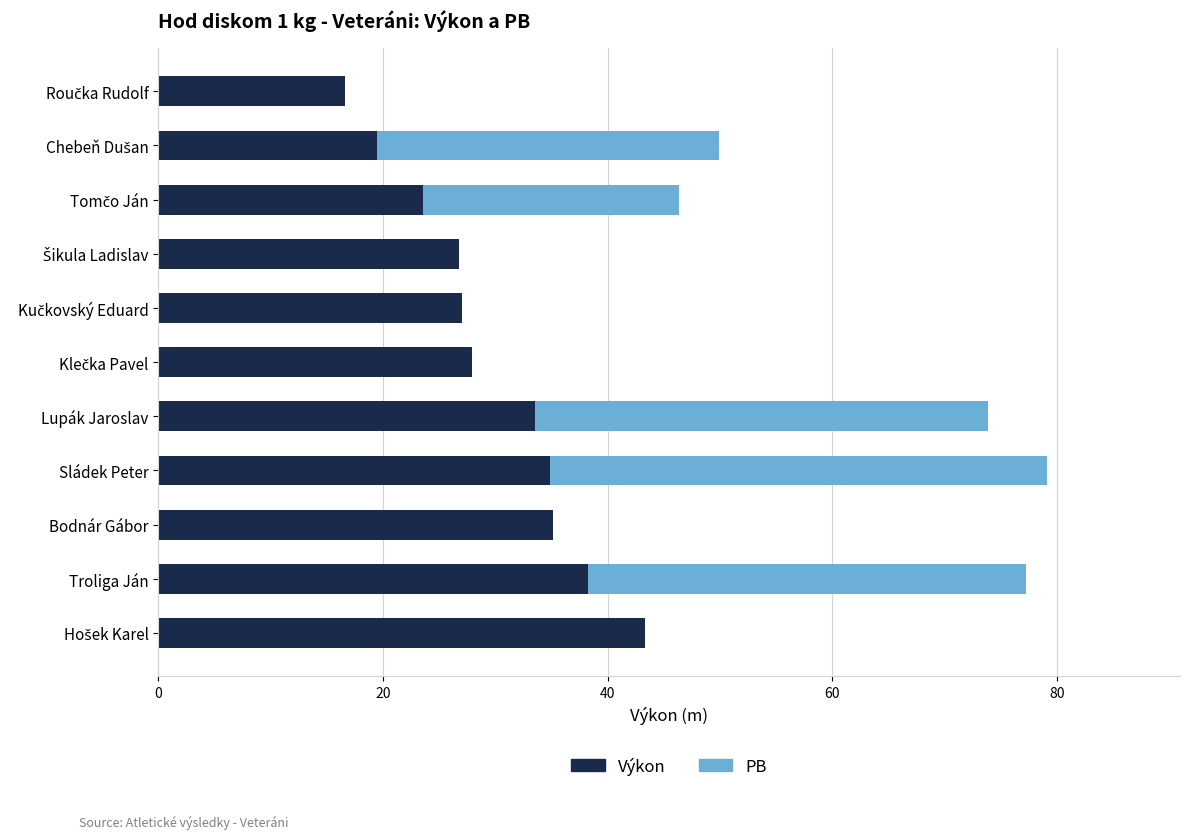

What is the sum of all Výkon values?

326.3